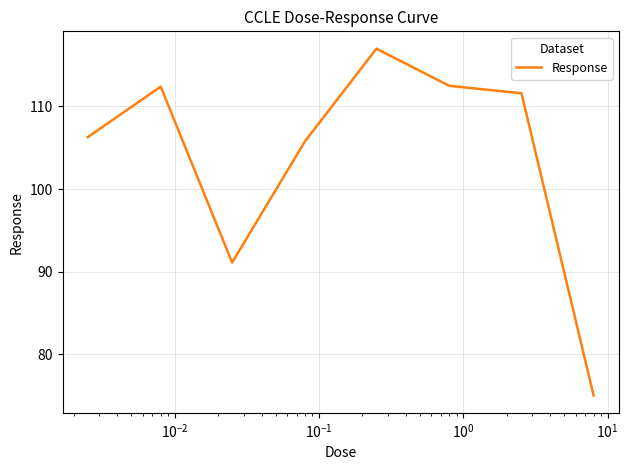

What is the minimum value shown in the chart?

75.0